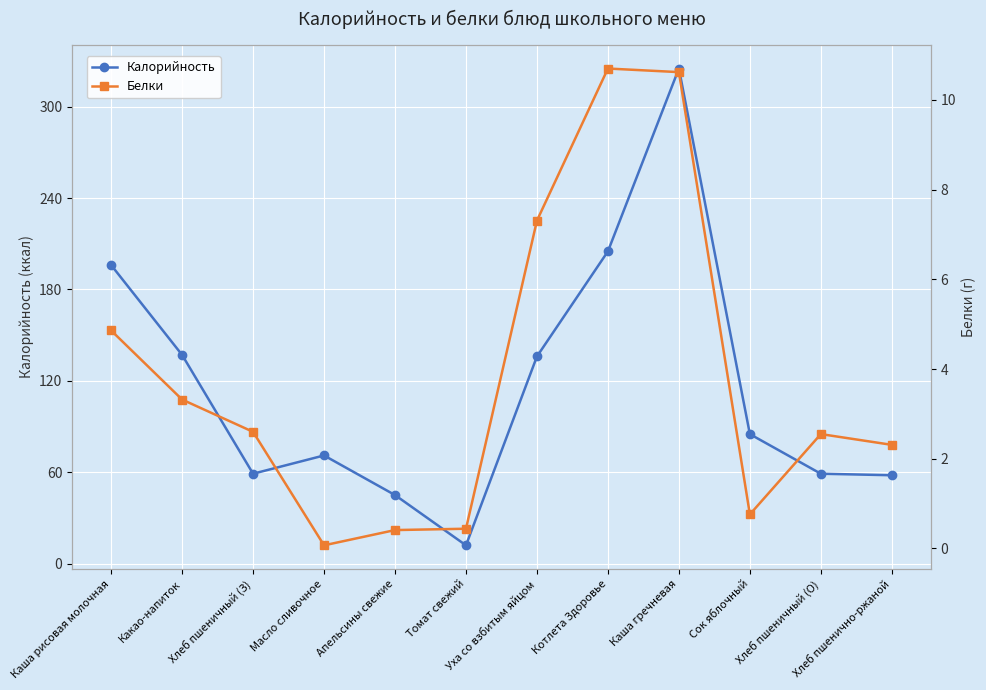

Where does the Калорийность series first go above 85?

Каша рисовая молочная